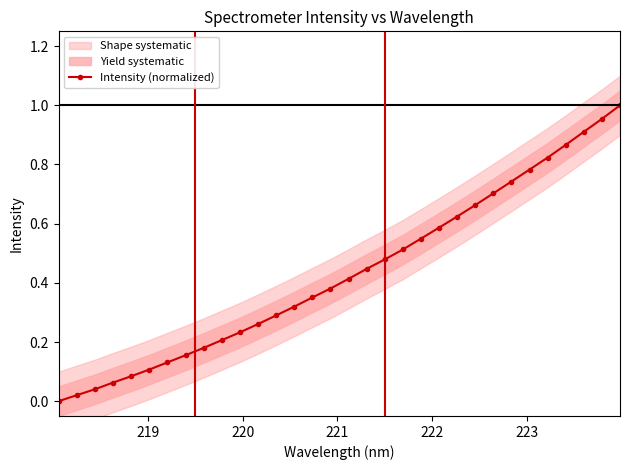

How many values in the Intensity (normalized) series exceed 0?

31